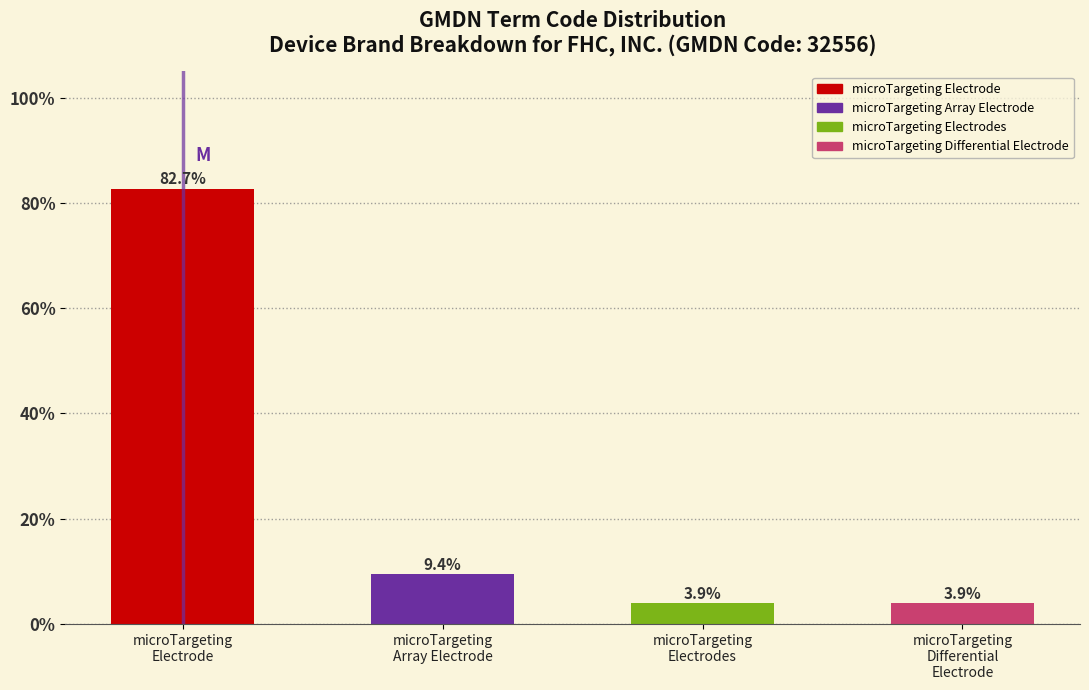

Reading right to left, transcribe all the data shown in this chart.

3.9	3.9	9.4	82.7